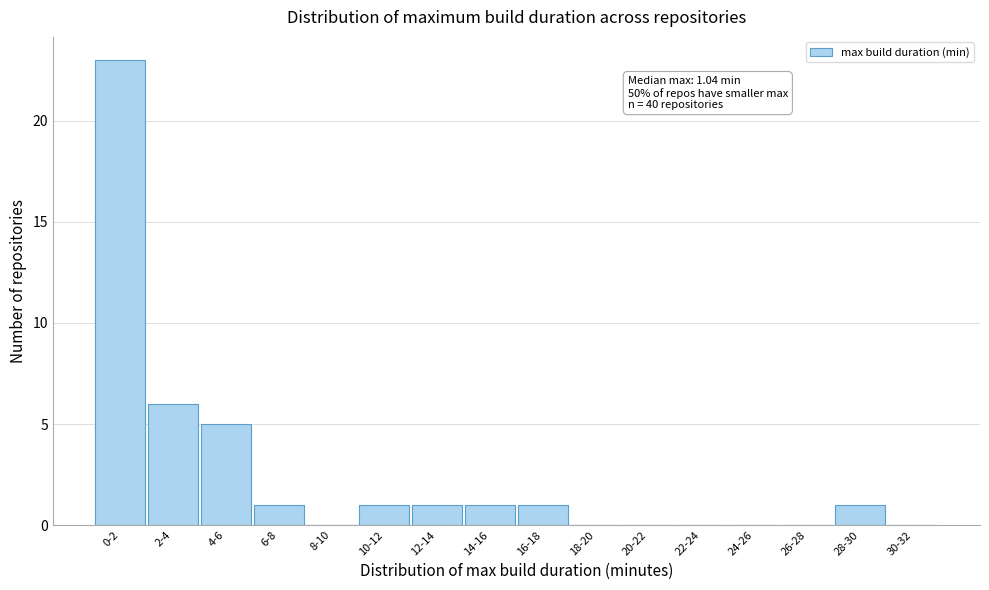

Reading right to left, transcribe all the data shown in this chart.

30-32=0	28-30=1	26-28=0	24-26=0	22-24=0	20-22=0	18-20=0	16-18=1	14-16=1	12-14=1	10-12=1	8-10=0	6-8=1	4-6=5	2-4=6	0-2=23